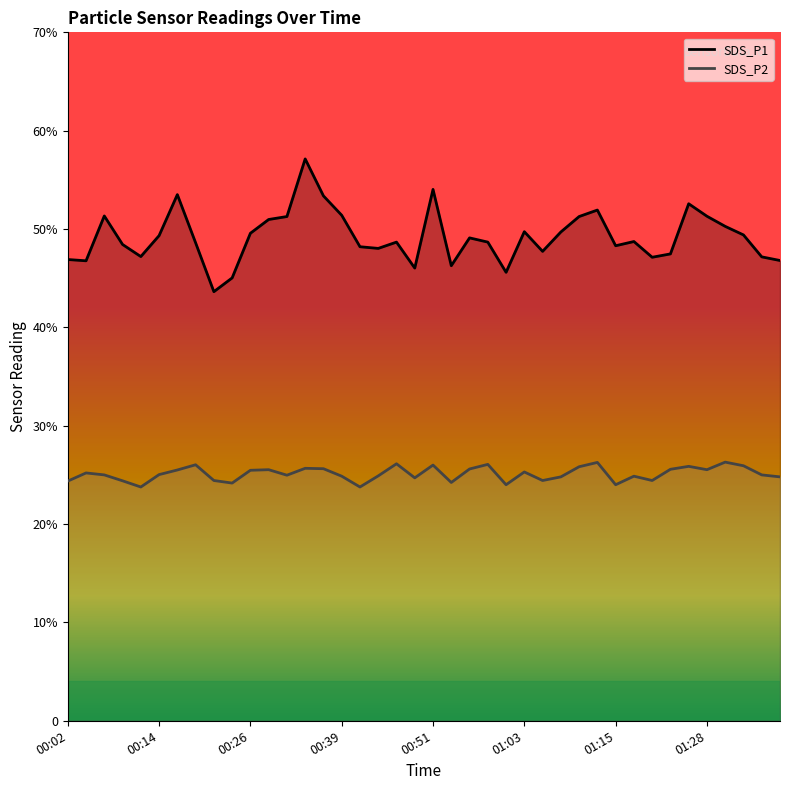

What is the minimum value shown in the chart?

23.8